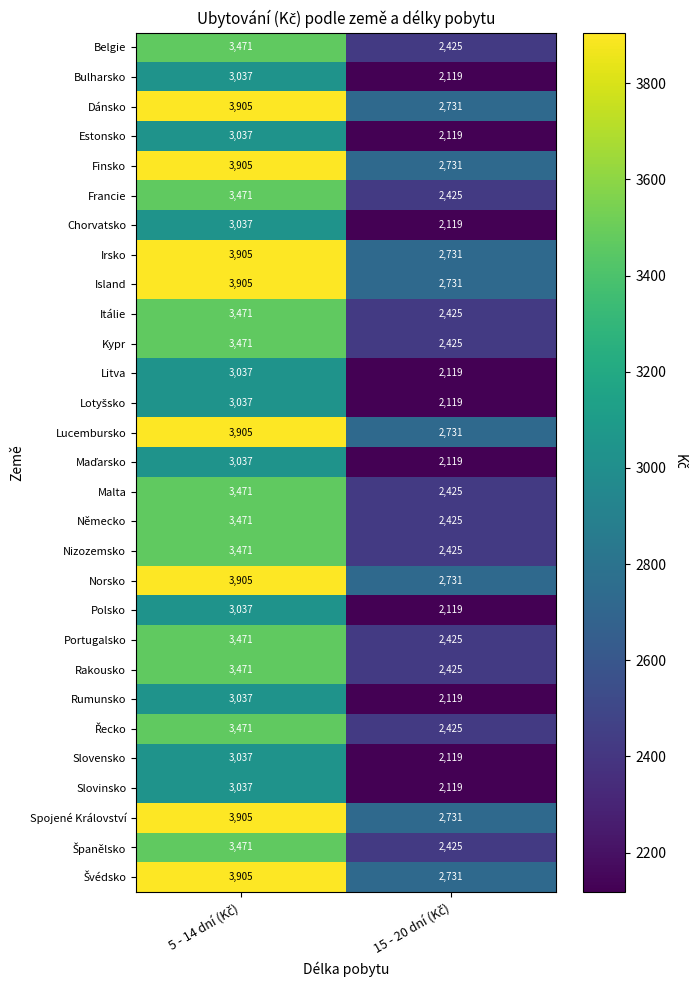

What is the maximum value shown in the chart?

3905